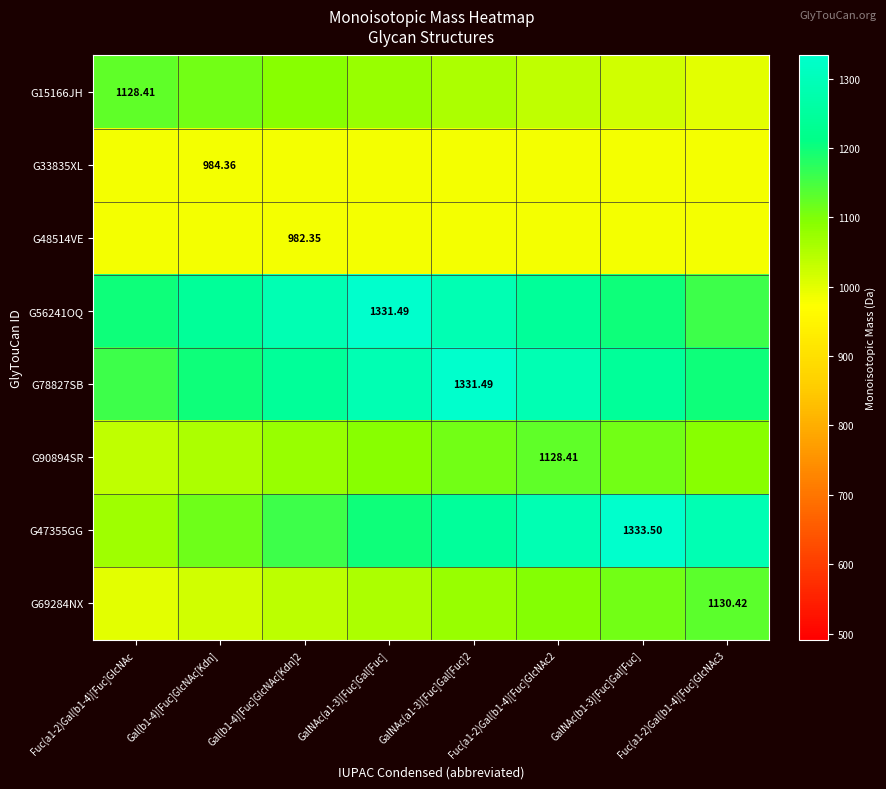

What value does the G15166JH series have at GalNAc(a1-3)[Fuc]Gal[Fuc]2?

1055.4